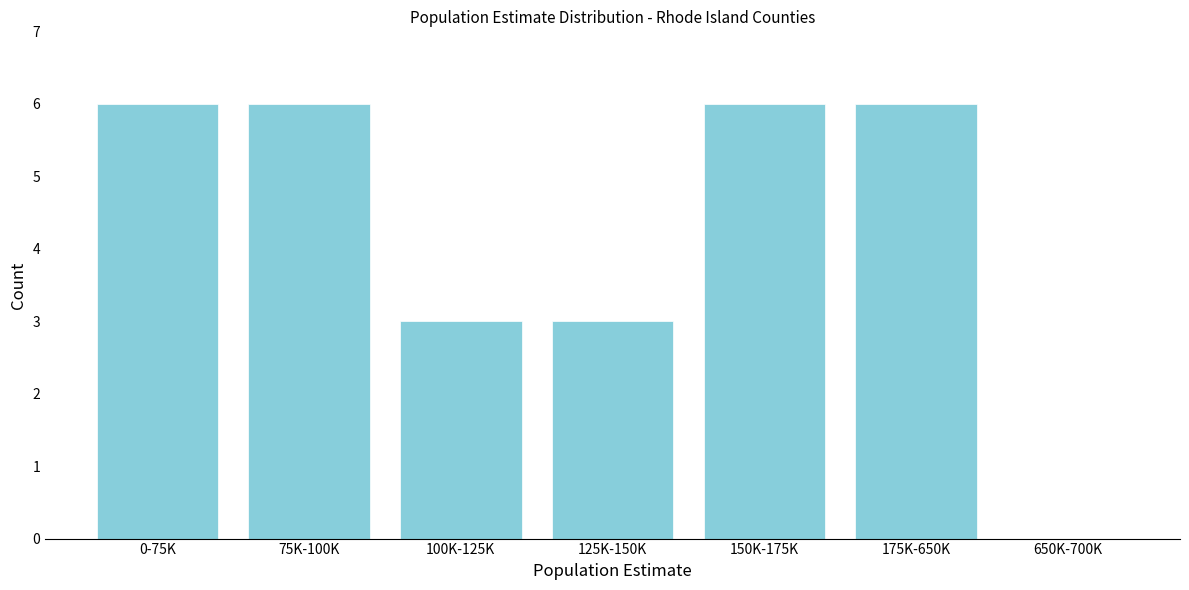

Reading left to right, list all the values displayed in this chart.

0-75K=6	75K-100K=6	100K-125K=3	125K-150K=3	150K-175K=6	175K-650K=6	650K-700K=0